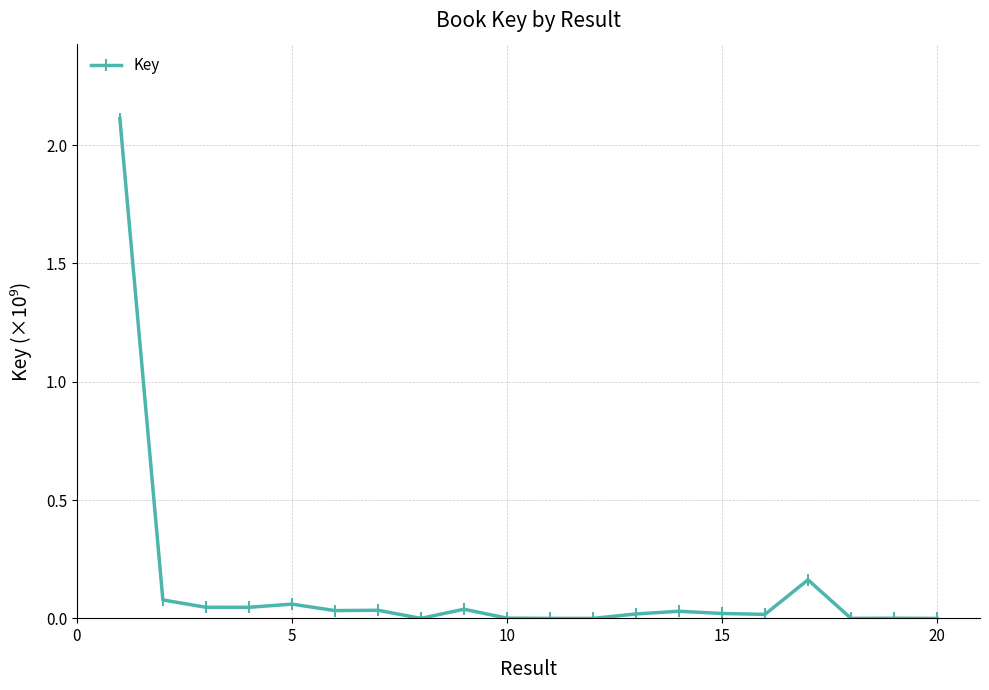

What is the greatest value displayed?

2.1